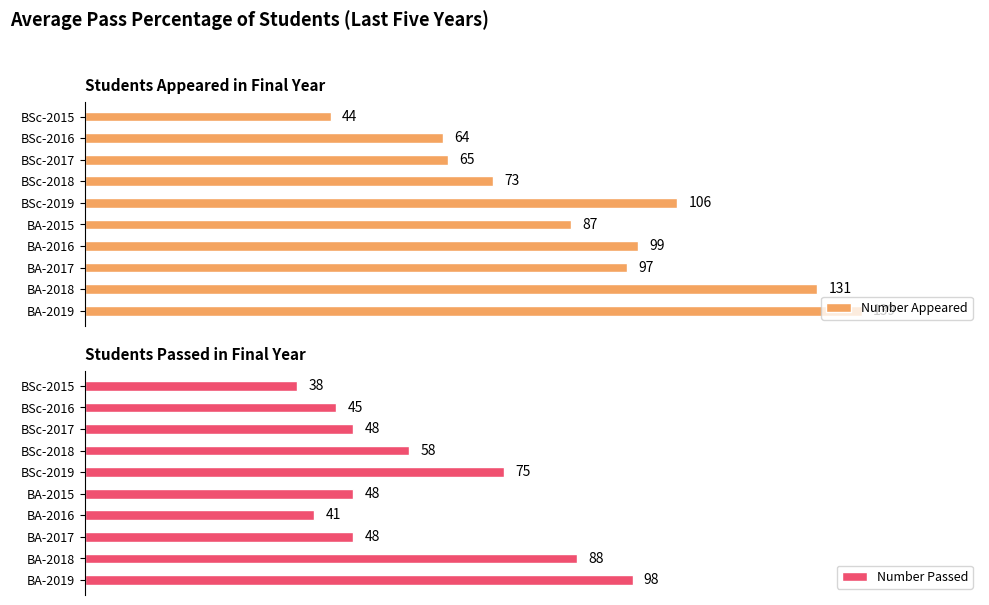

At which label is Number Appeared closest to 91?

BA-2015